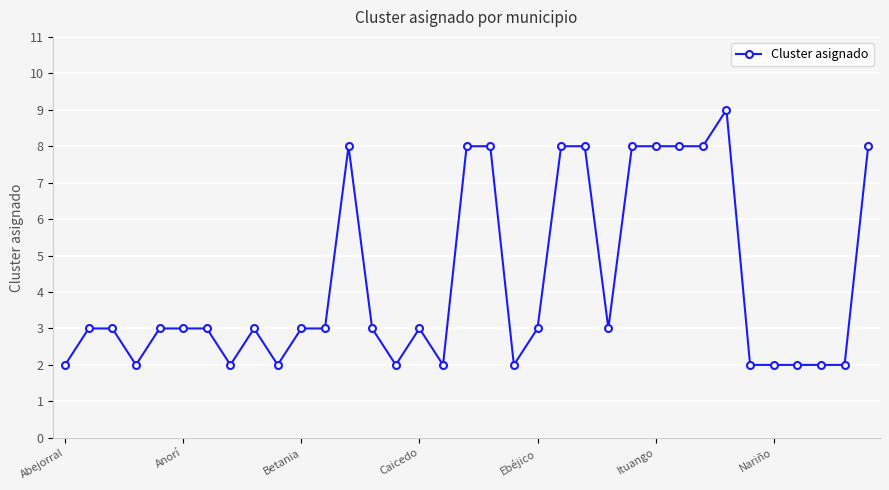

What is the sum of all values?

149